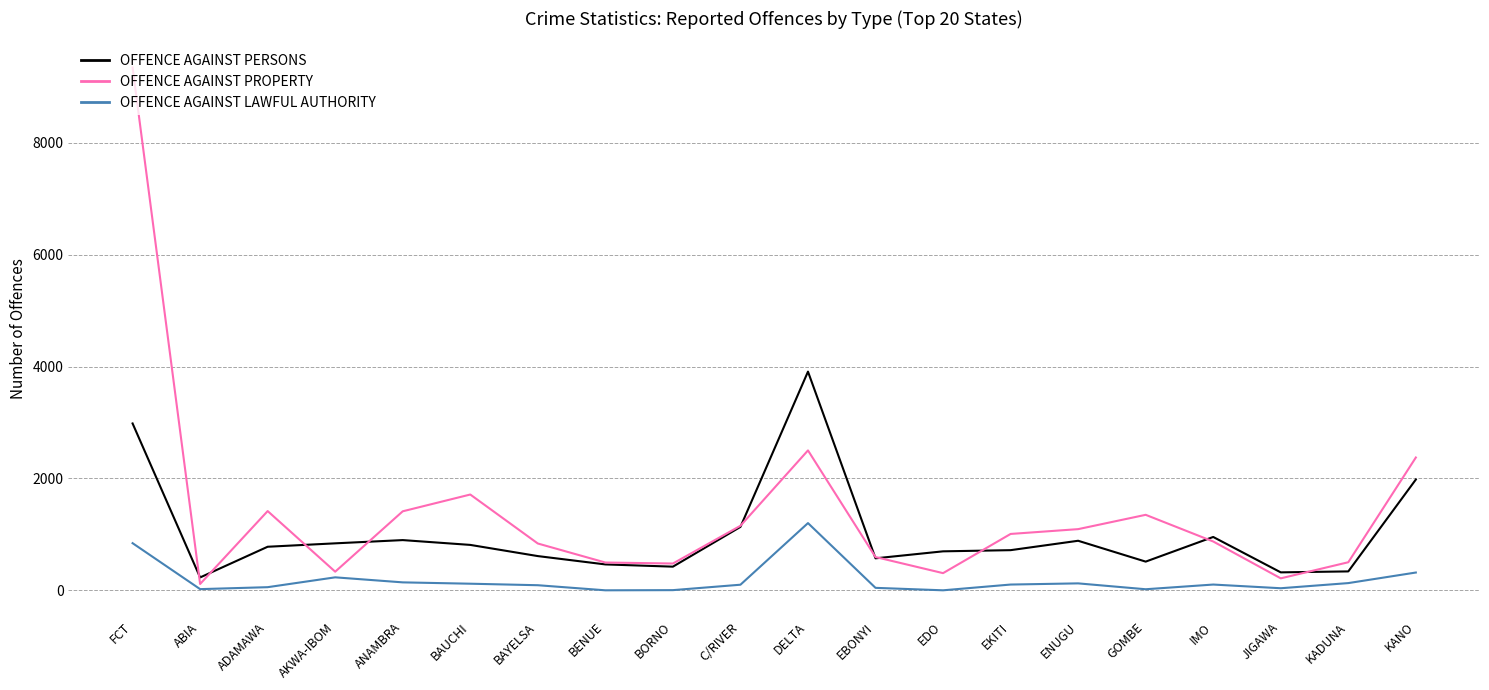

True or false: OFFENCE AGAINST PERSONS and OFFENCE AGAINST LAWFUL AUTHORITY cross at least once.

False